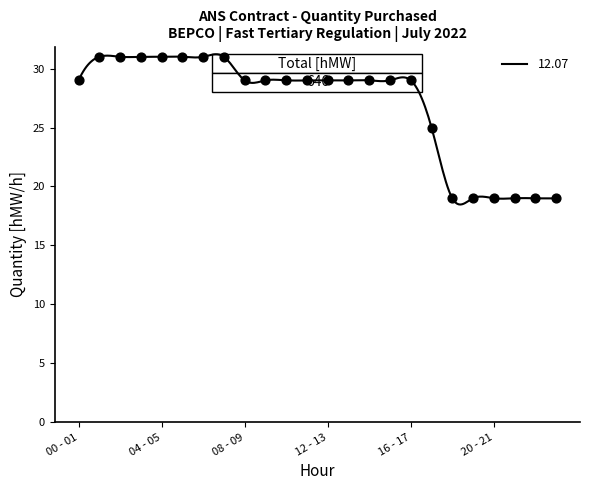

What is the difference between the maximum and minimum values?

12.7